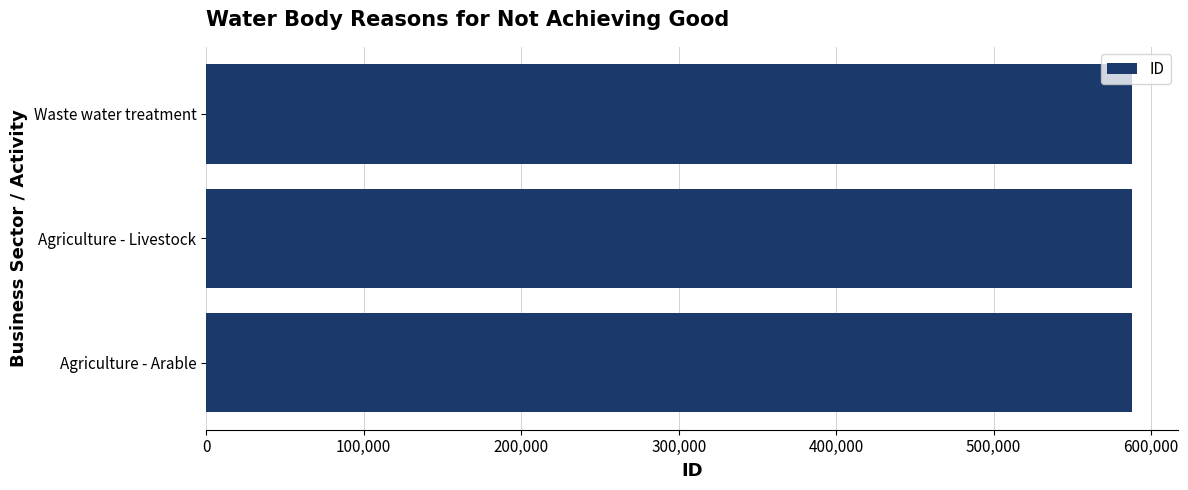

How many categories are shown in the chart?

3